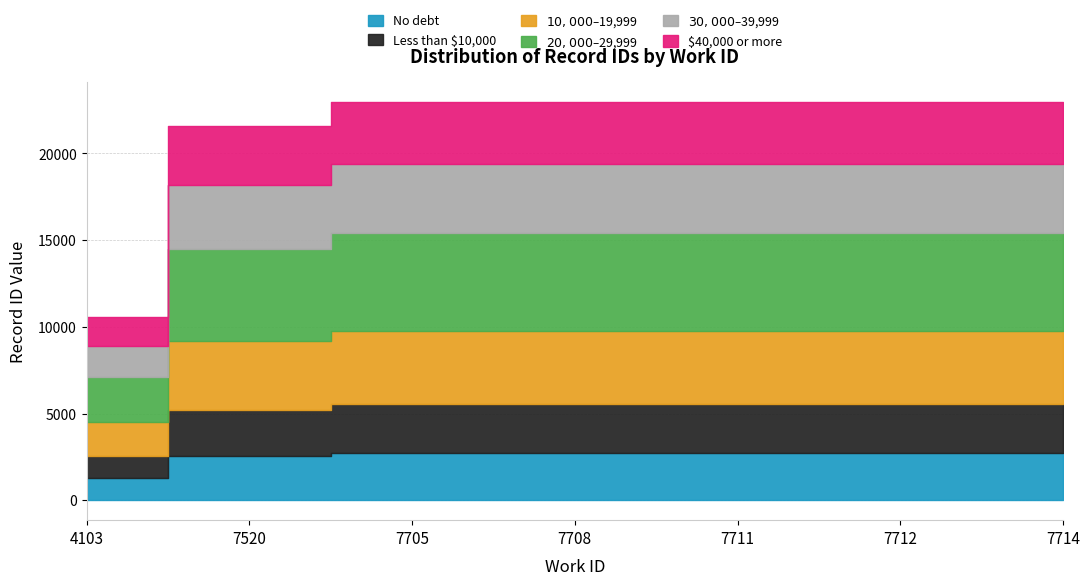

List the labels in order of value, largest first.

7714, 7712, 7711, 7708, 7705, 7520, 4103